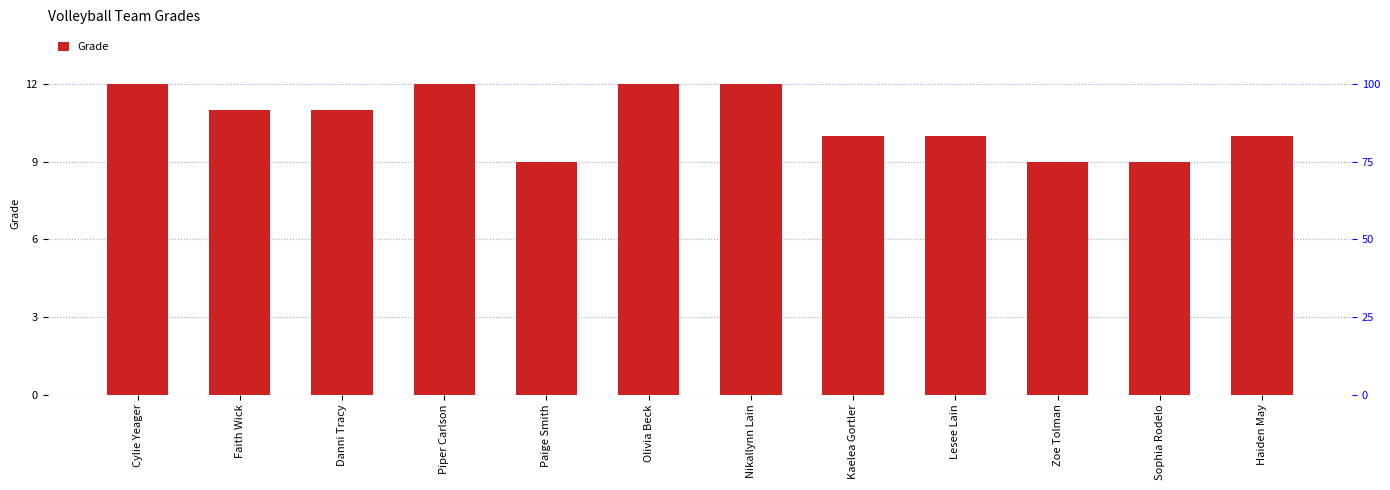

What is the smallest value displayed?

9